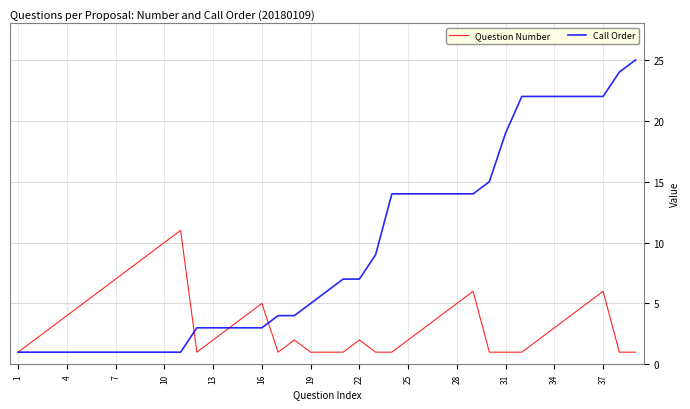

Which series has the largest range (max minus min)?

Call Order